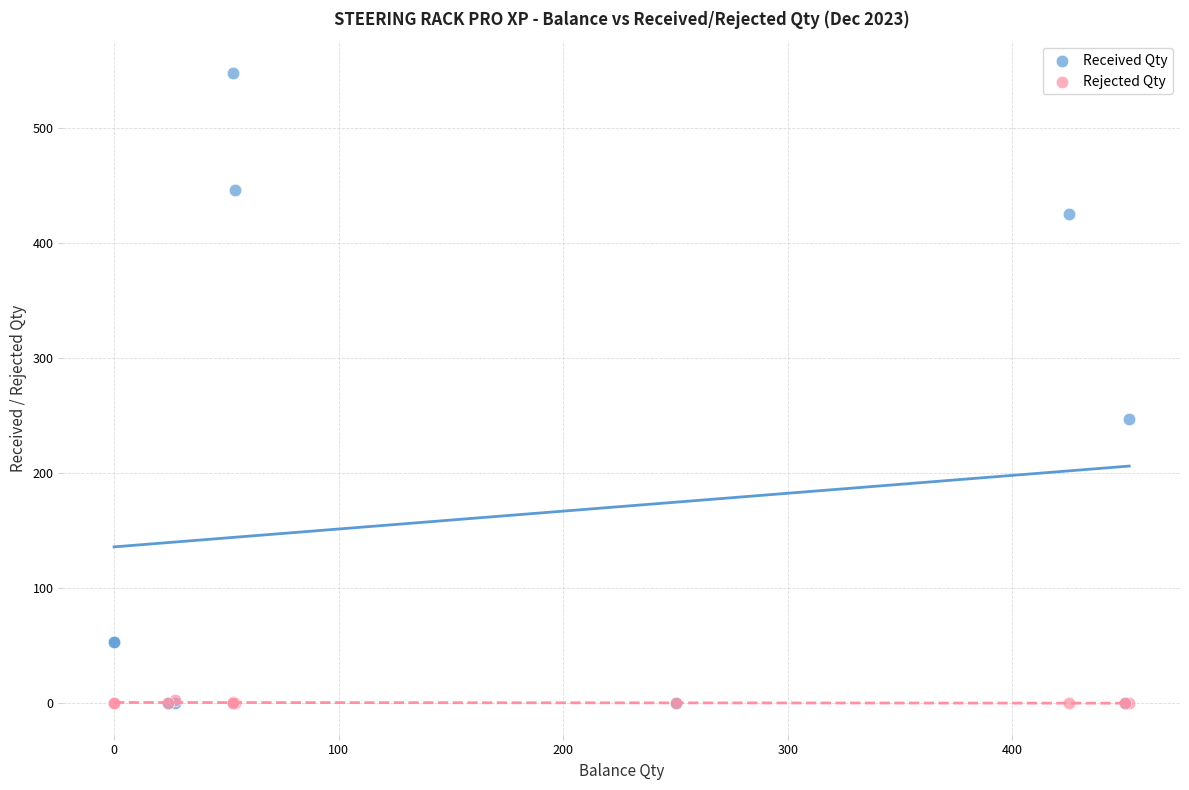

Across all series, what Y value is closest to 274?

247